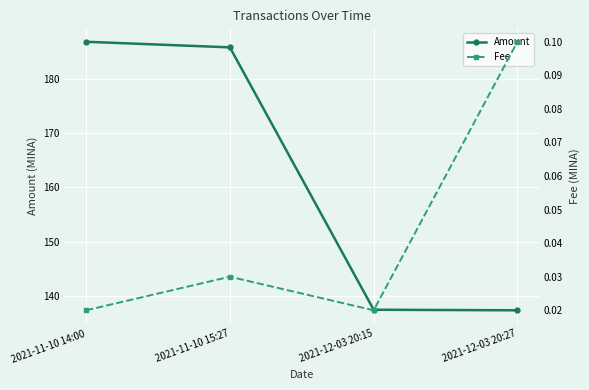

True or false: Amount and Fee cross at least once.

False